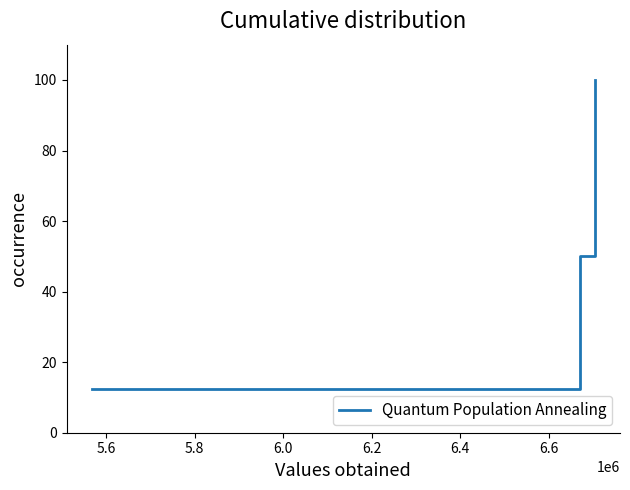

True or false: the data has more than 2 interior local peaks.

False